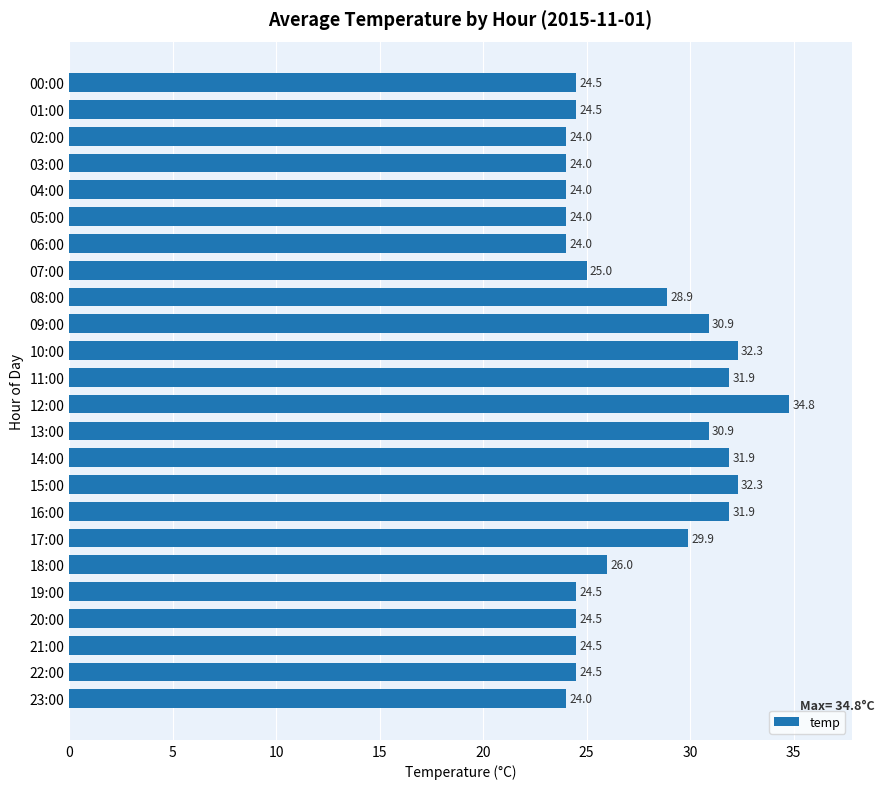

At which label is the value closest to 29?

08:00